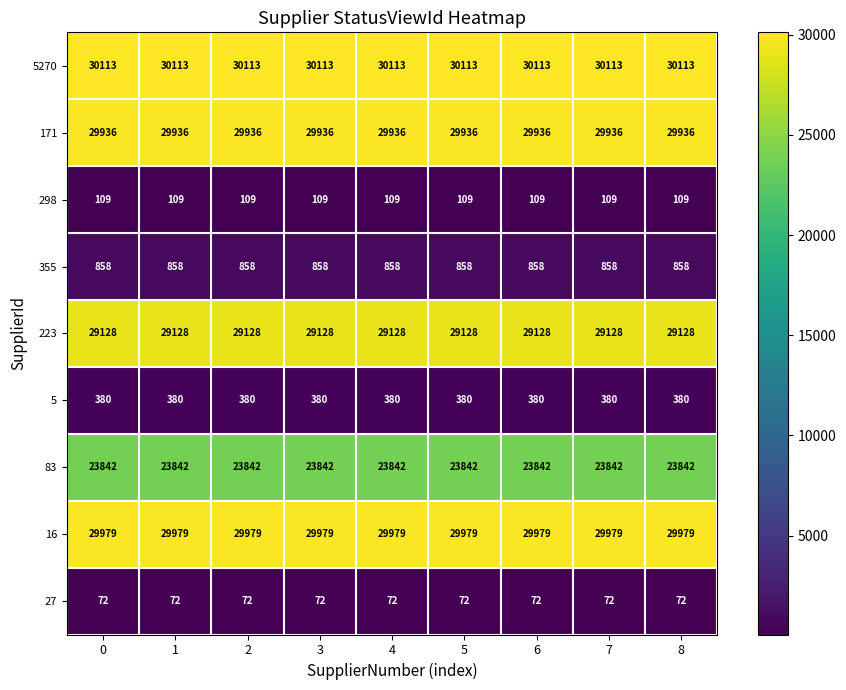

What is the smallest value displayed?

72